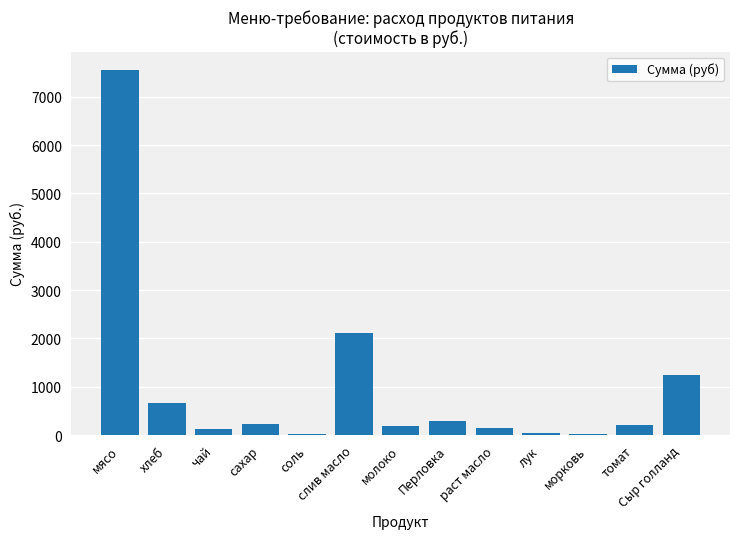

Approximately how many times larger is the value at лук compared to сахар?

0.1